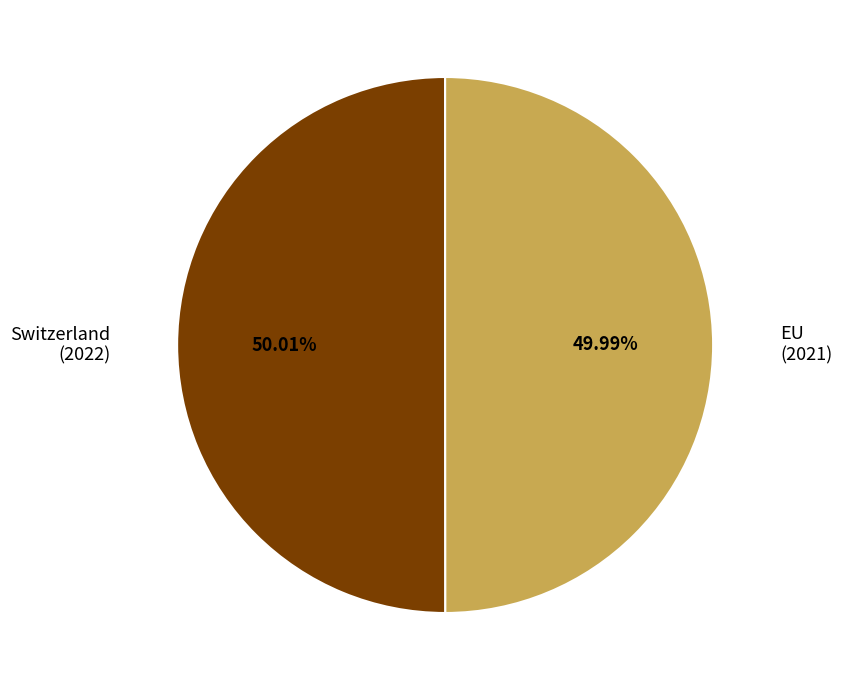

Is there a majority slice in this chart?

Yes